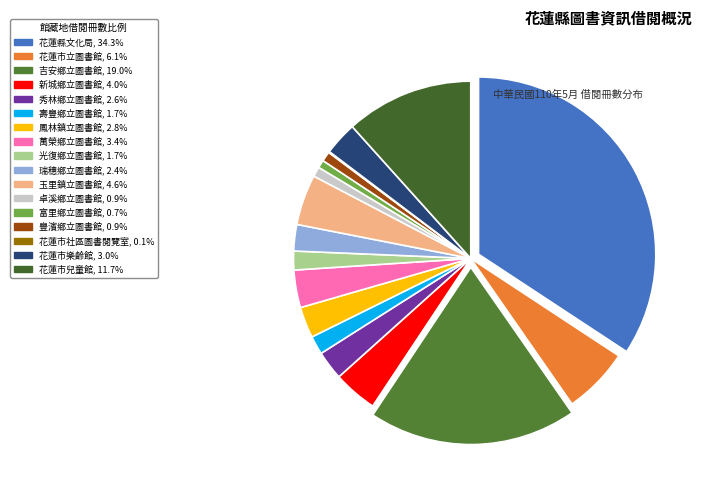

What portion of the pie excludes 卓溪鄉立圖書館?

99.1%